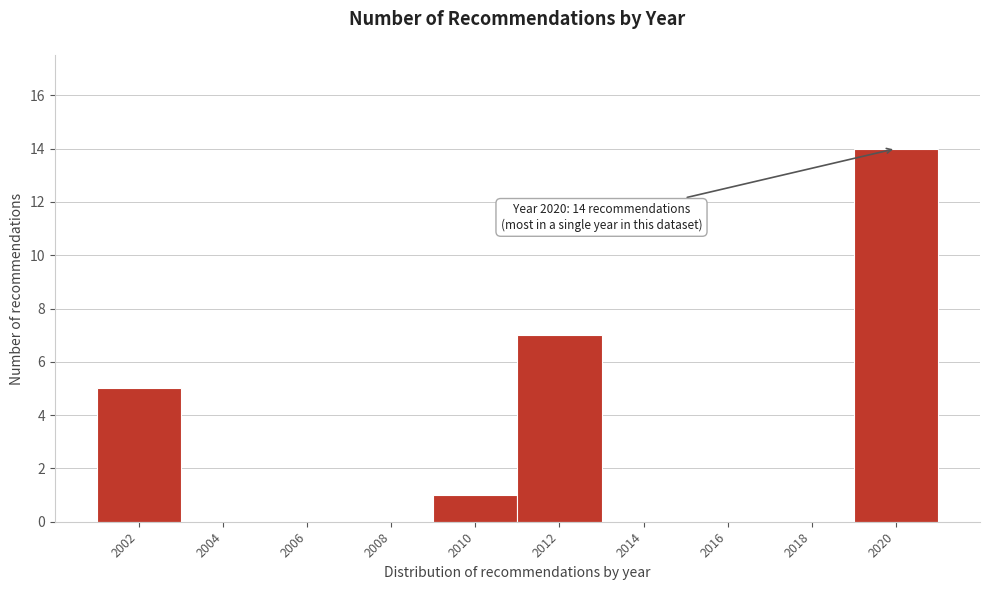

Reading left to right, extract all data points from this chart.

2002=5	2004=0	2006=0	2008=0	2010=1	2012=7	2014=0	2016=0	2018=0	2020=14